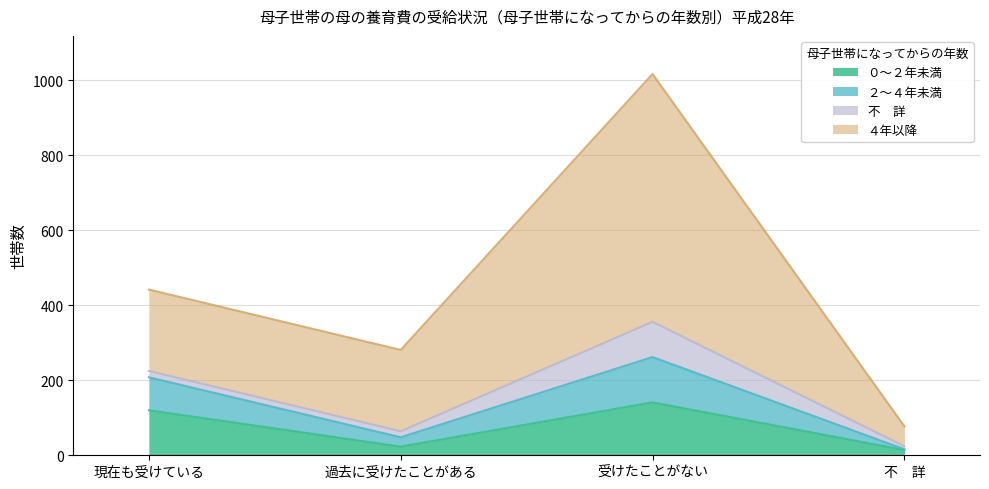

Which series has the widest spread of values?

４年以降